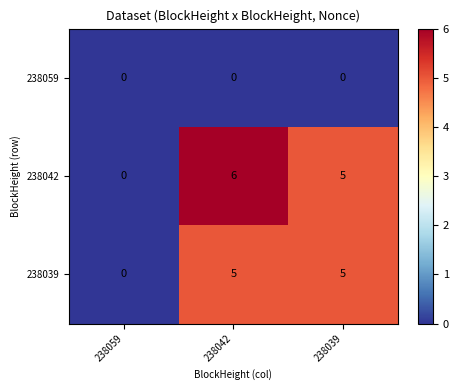

List the series in order of their peak value, highest first.

238042, 238039, 238059